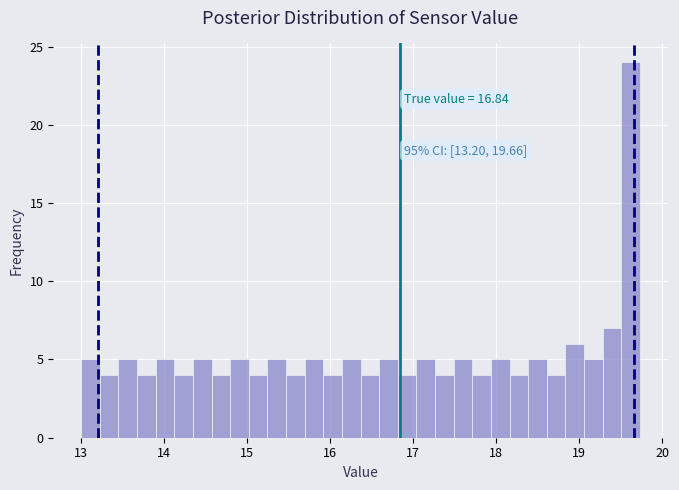

Read against the x-axis, roughly where is the centre of the tallest bar?

19.6